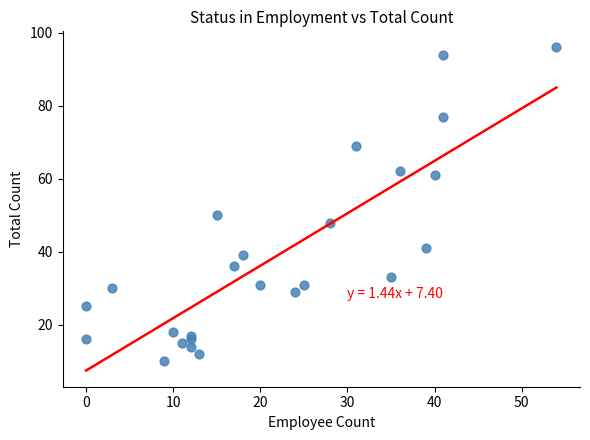

What is the range of X values (max minus min)?

54